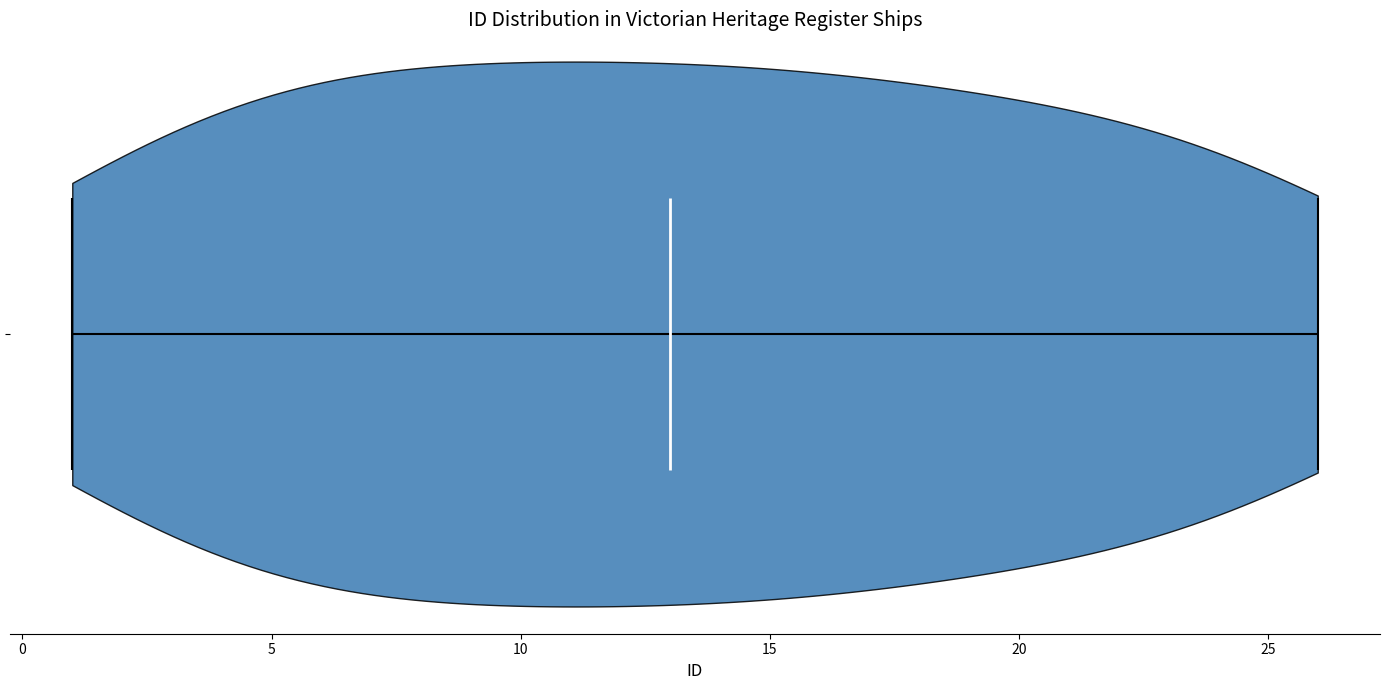

Read this violin plot against the x-axis: where its median line is, and the lowest and highest points the violin reaches. The values are not printed on the chart, so give them approximately, as read against the axis.

median line 13, lowest point 1, highest point 26